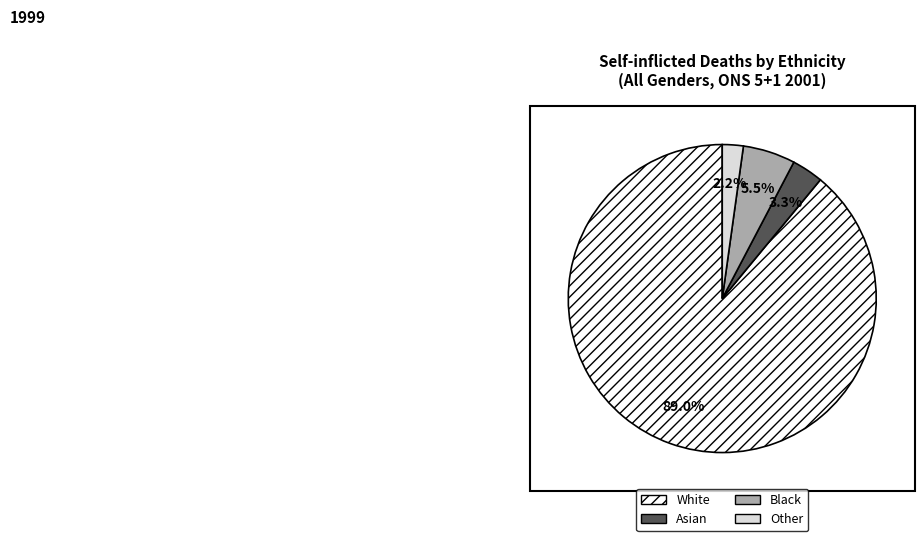

Rank the categories by value from highest to lowest.

White, Black, Asian, Other